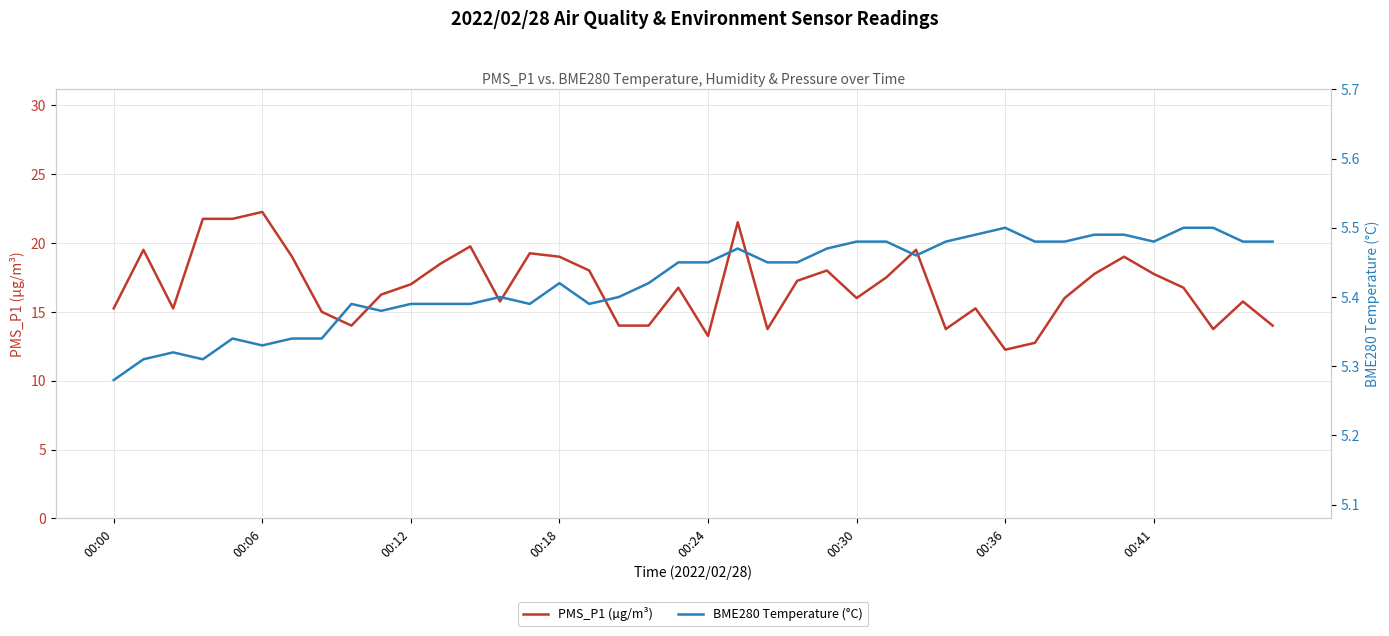

The value of PMS_P1 (µg/m³) at 00:41 is 27.2. True or false?

False